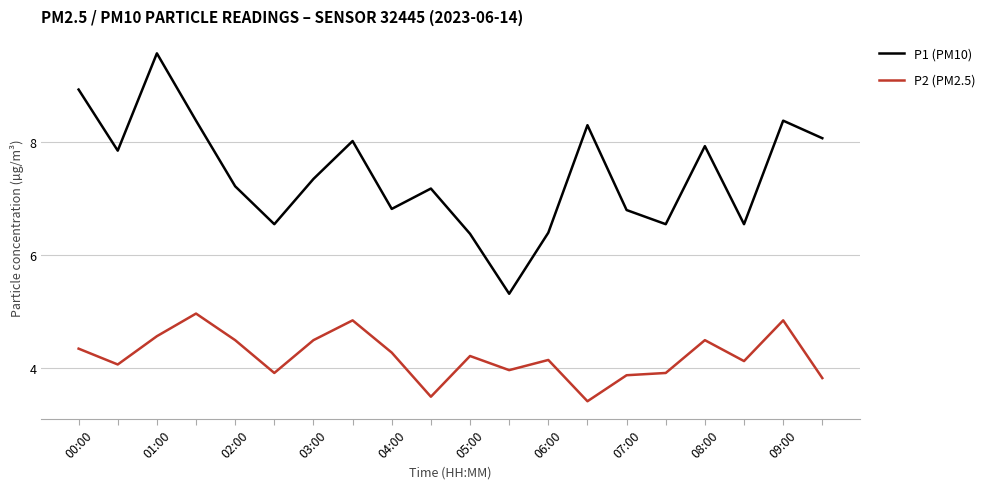

Which series has the largest total across all categories?

P1 (PM10)